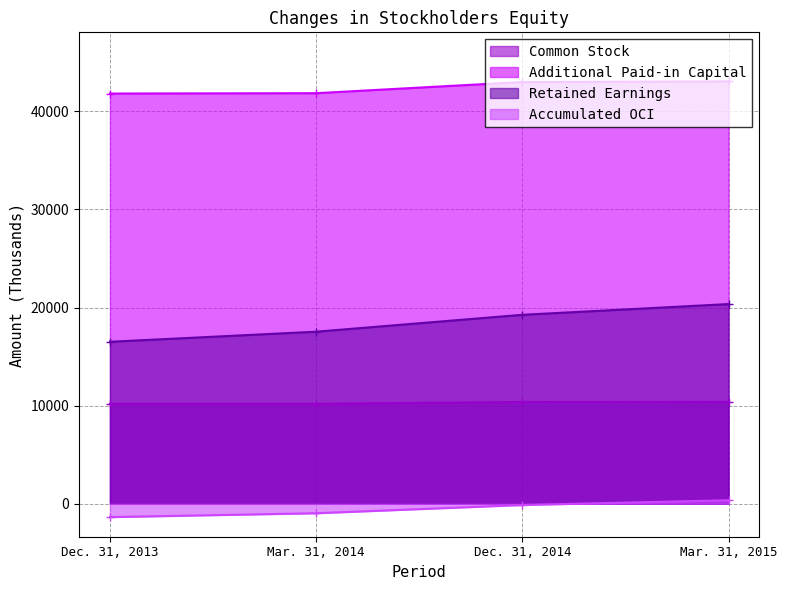

What is the difference between the maximum and second lowest values in the Additional Paid-in Capital series?

1204